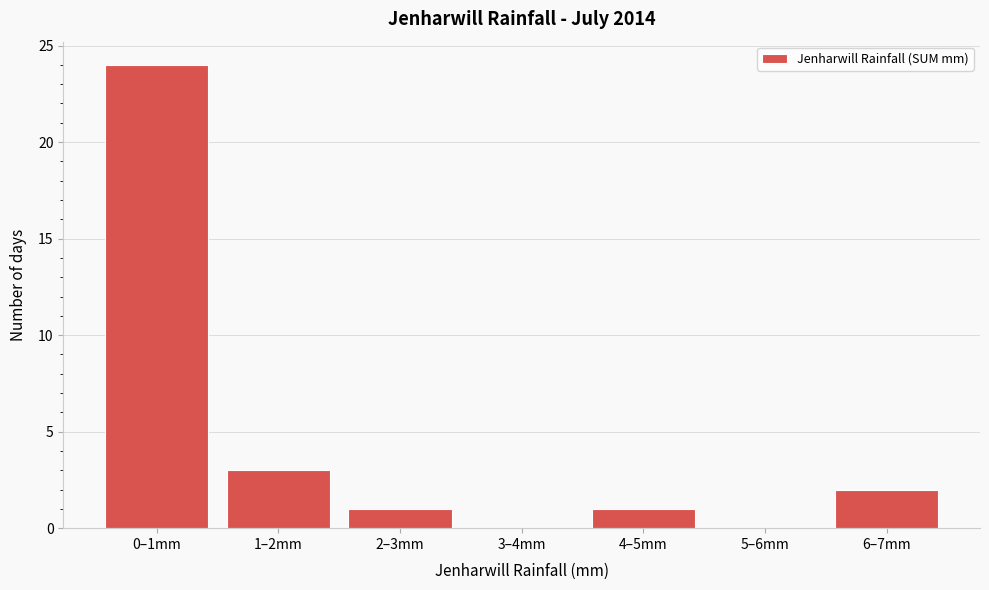

Reading right to left, list all the values displayed in this chart.

6–7mm=2	5–6mm=0	4–5mm=1	3–4mm=0	2–3mm=1	1–2mm=3	0–1mm=24